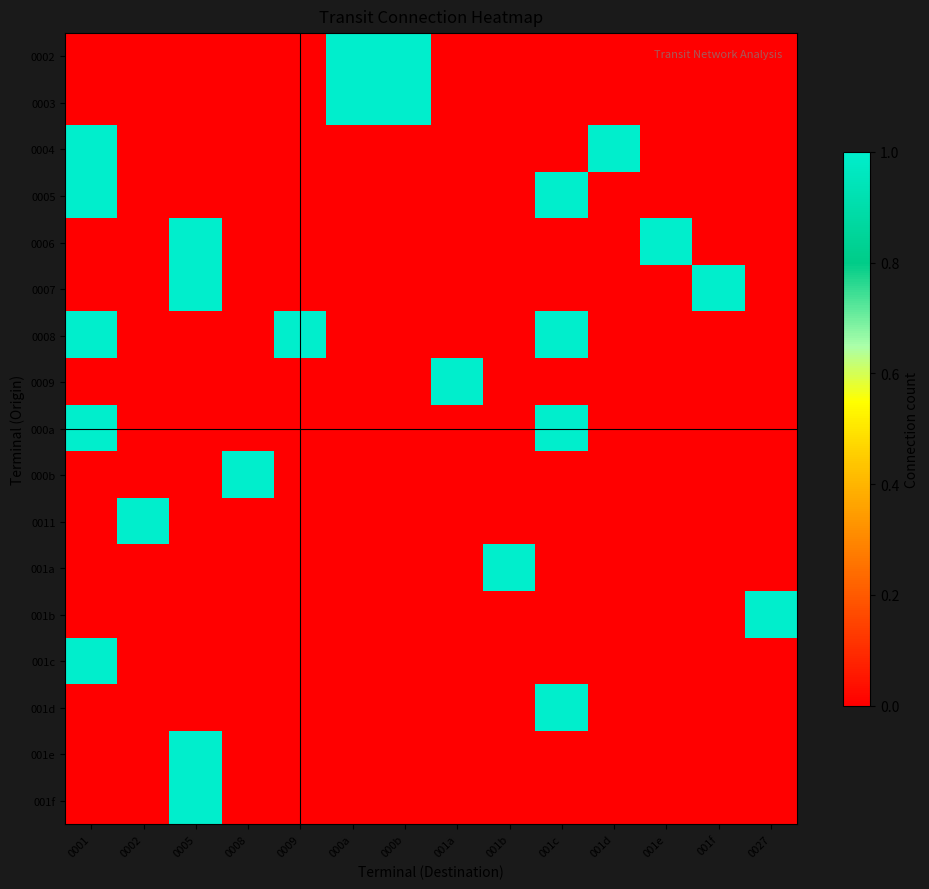

At how many categories does at least one series exceed 0?

14